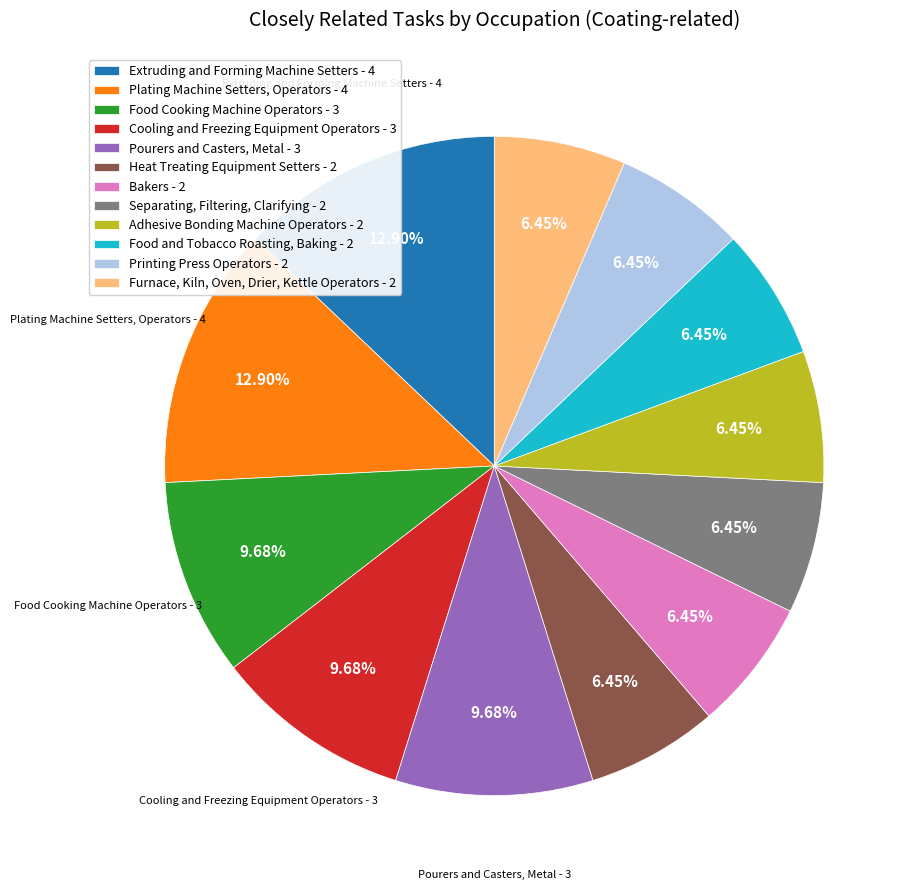

What percentage is the Cooling and Freezing Equipment Operators slice, to the nearest percent?

10%